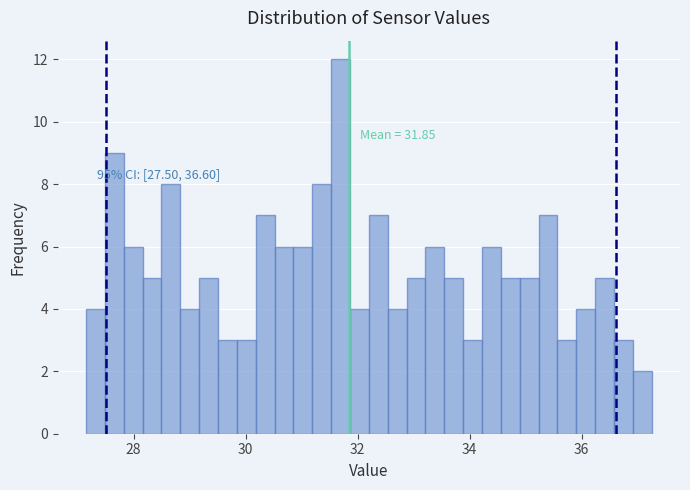

Read against the x-axis, roughly where is the centre of the tallest bar?

31.6